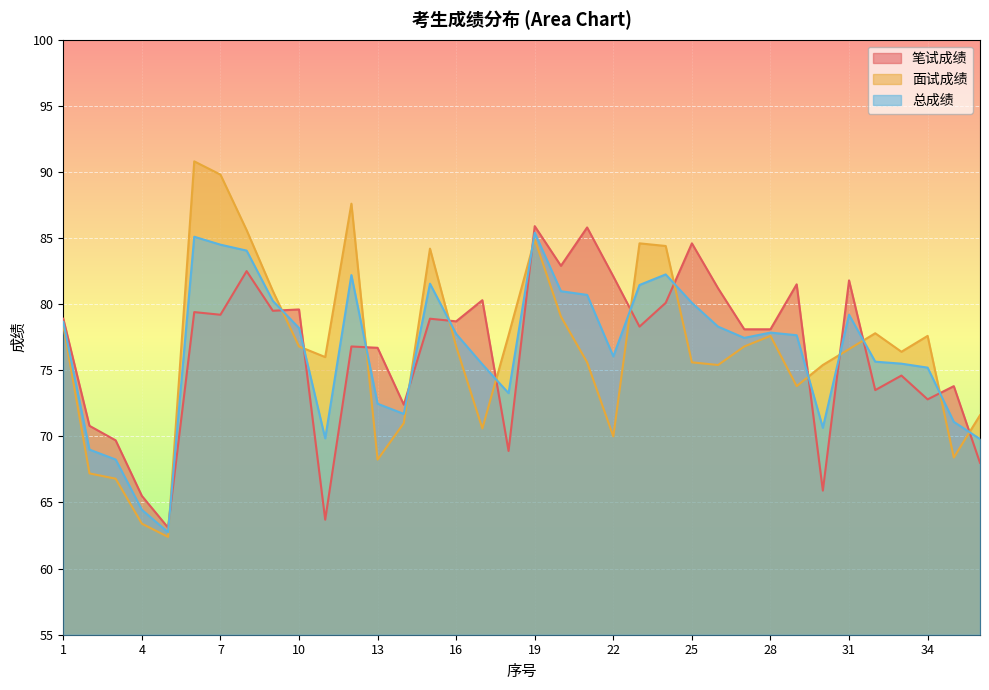

Which has a higher value, 23 or 8?

8